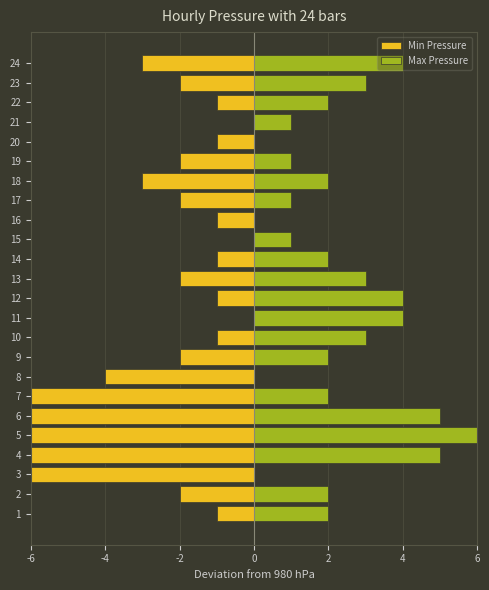

At 23, list the series in order from smallest to largest.

Min Pressure, Max Pressure